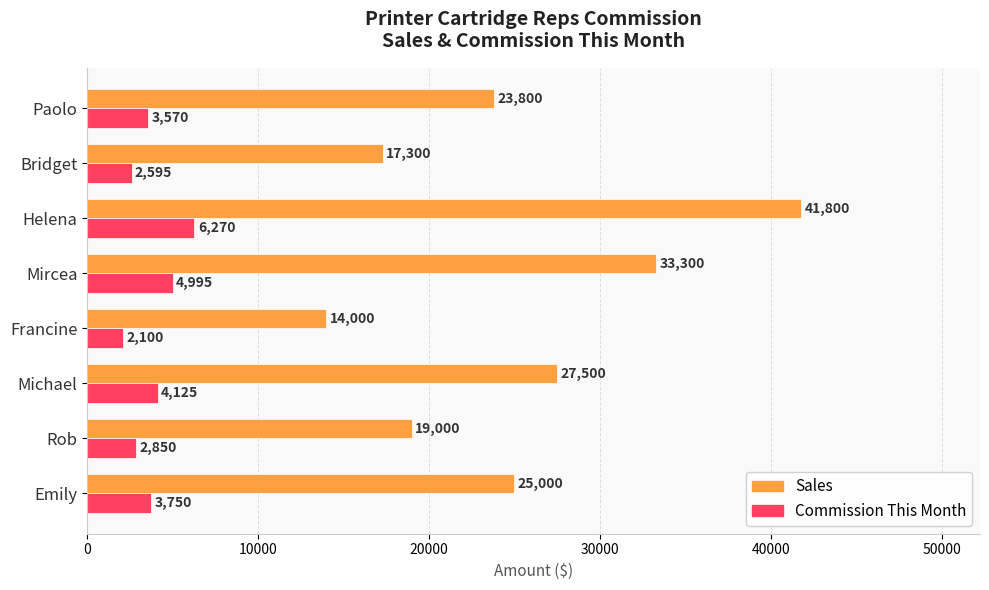

List the series in order of their peak value, highest first.

Sales, Commission This Month